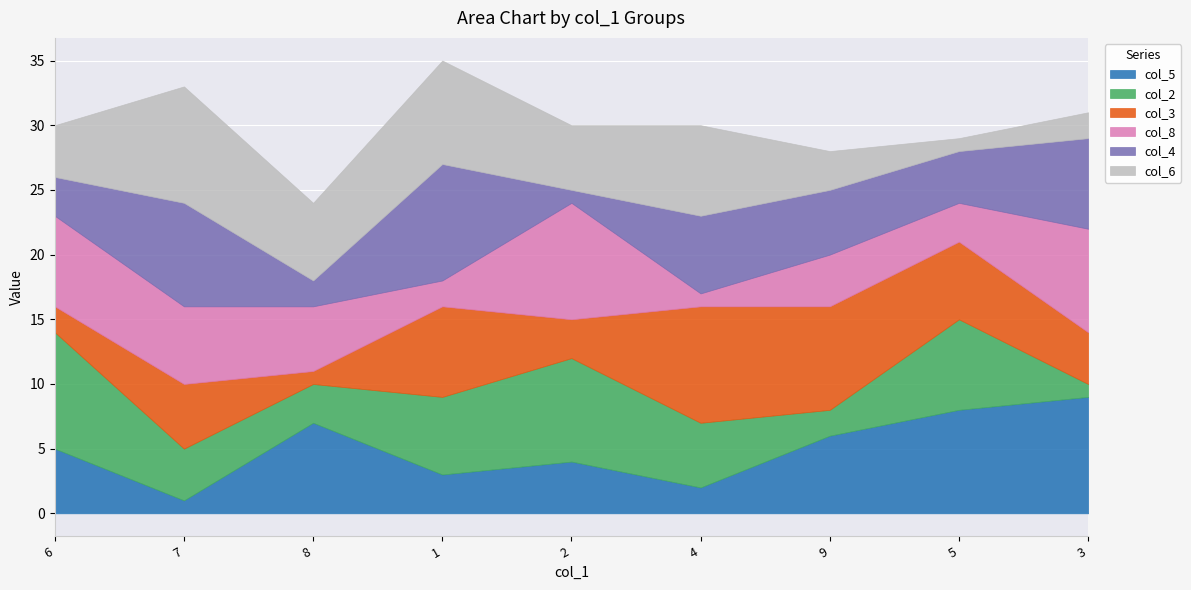

What is the label of the 5th point from the left?

2